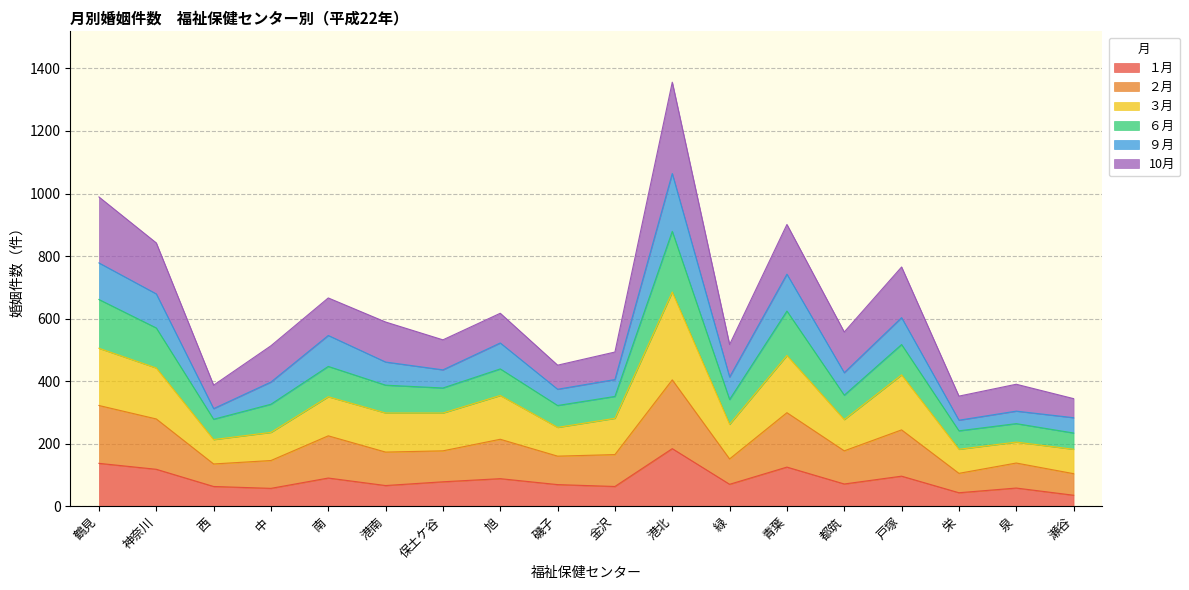

The value of １月 at 旭 is 36. True or false?

False